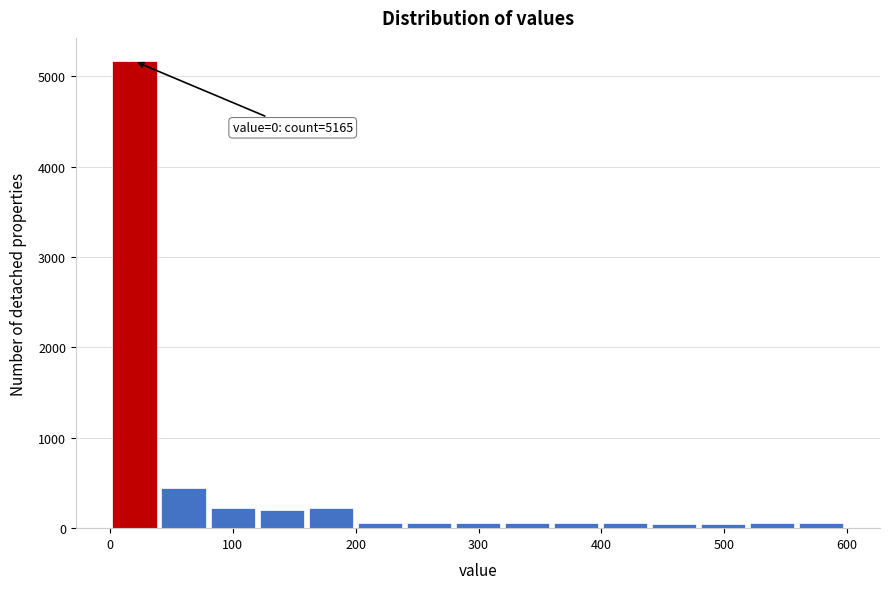

Around what value on the x-axis is the tallest bar? Give the approximate position of its centre, as read against the axis.

20